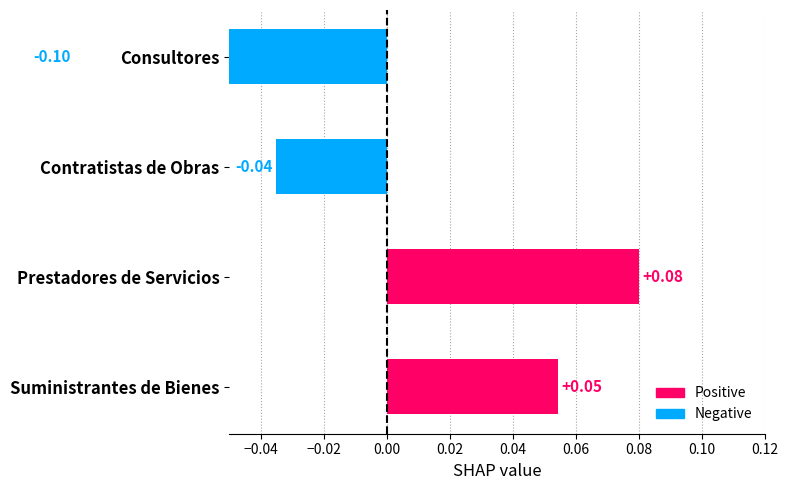

What is the value of the 2nd bar from the left?

0.1